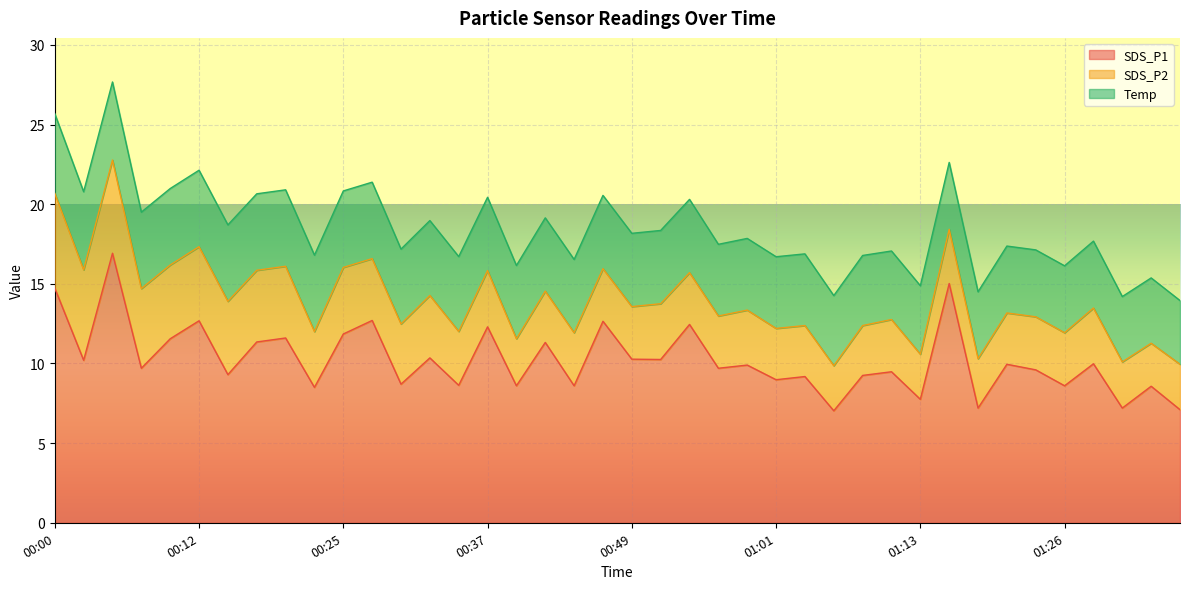

What is the difference between the highest and lowest values at 01:31?

4.3